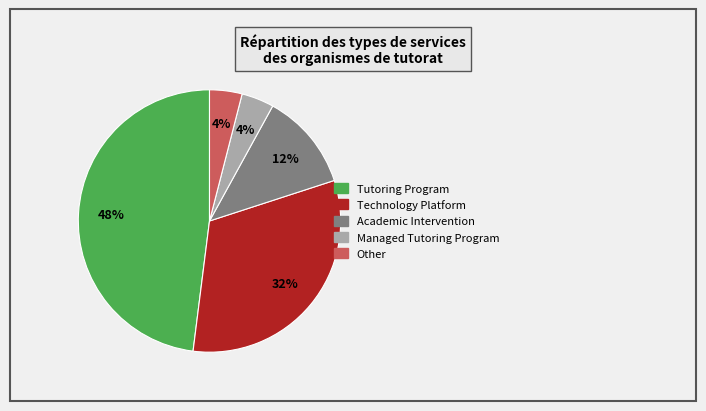

To the nearest percent, what is the difference between the largest and smallest slice percentages?

44%